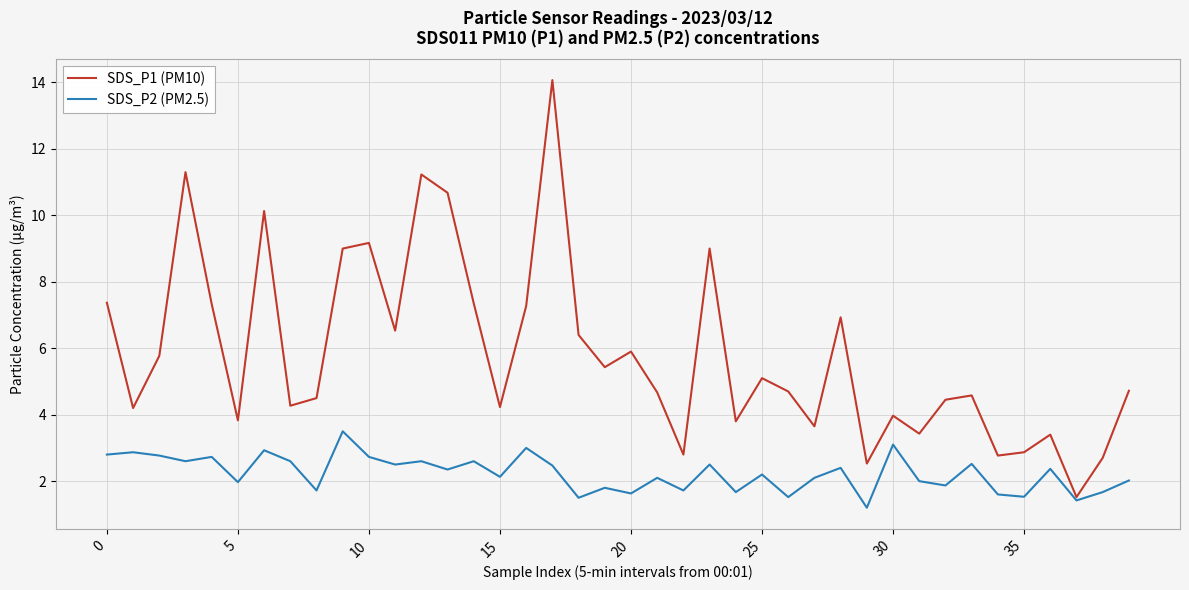

What is the minimum value shown in the chart?

1.2